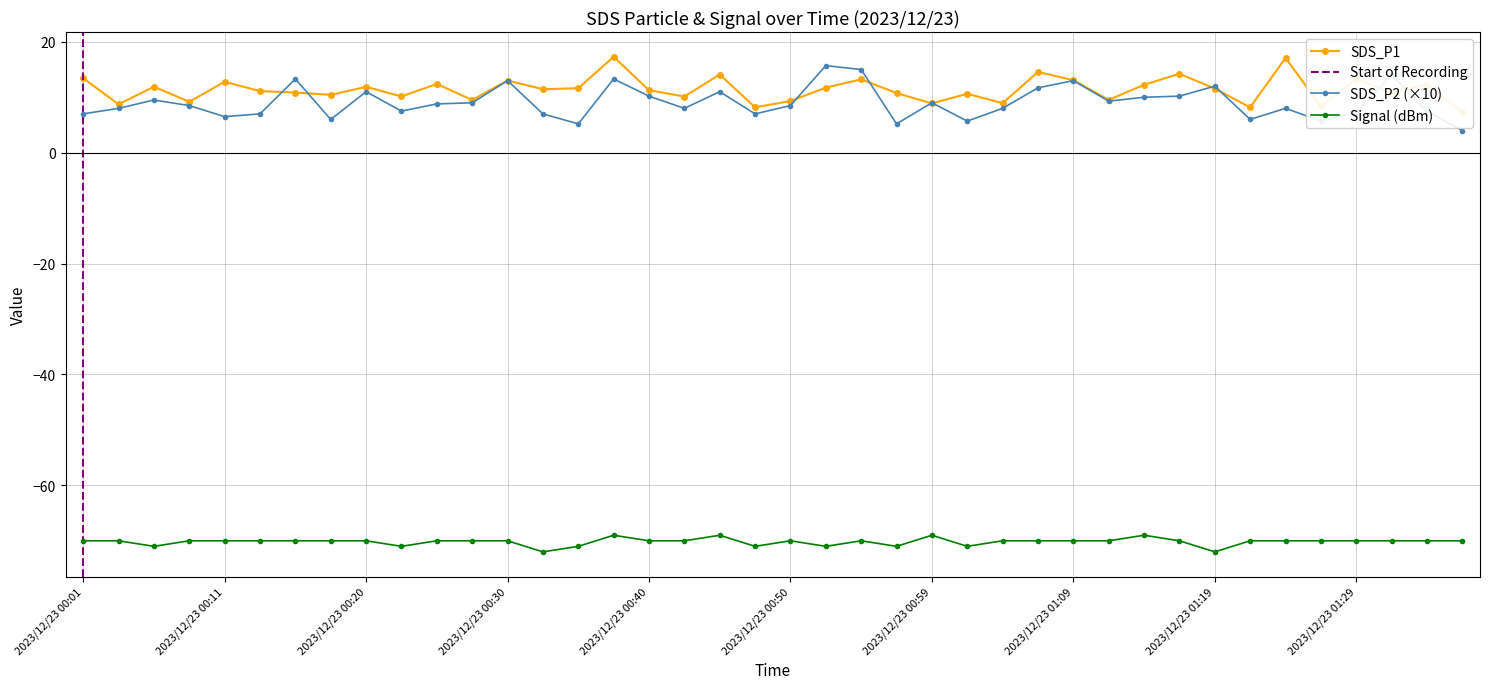

What is the difference between the values at 2023/12/23 01:36 and 2023/12/23 01:09?

5.8